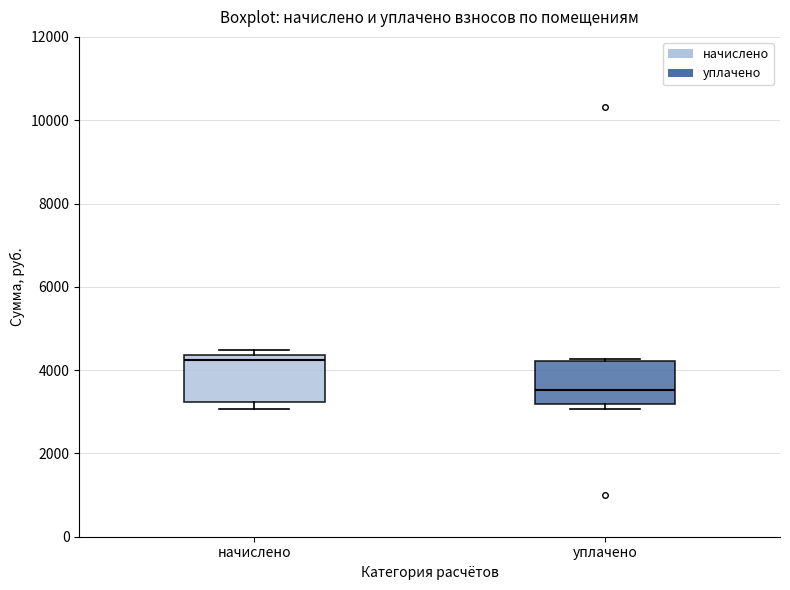

Which box has the highest median line?

начислено